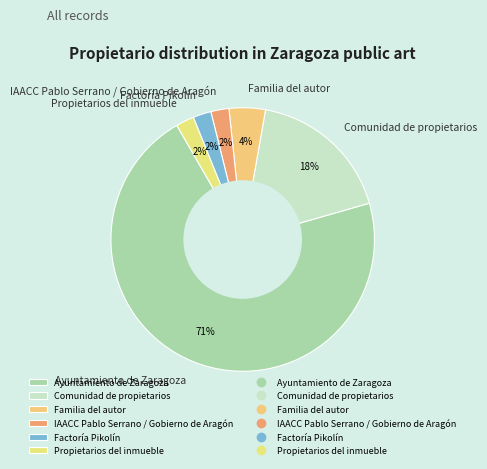

The Ayuntamiento de Zaragoza slice represents 71% of the pie. True or false?

True